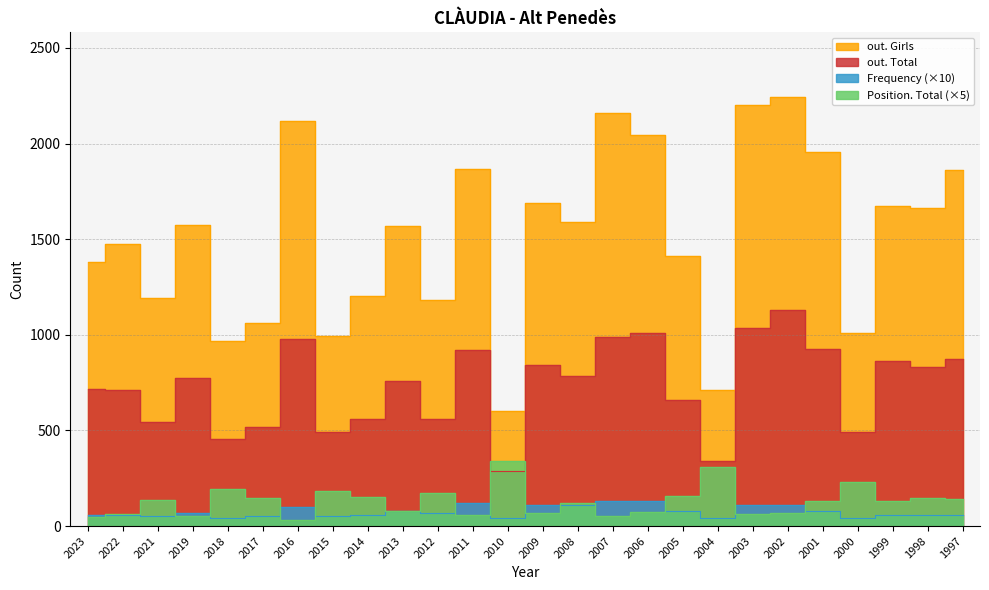

Reading left to right, extract all data points from this chart.

out. Total: 2023=718	2022=714	2021=545	2019=776	2018=454	2017=519	2016=977	2015=494	2014=560	2013=758	2012=562	2011=922	2010=288	2009=842	2008=786	2007=991	2006=1010	2005=658	2004=338	2003=1034	2002=1132	2001=927	2000=493	1999=865	1998=831	1997=873
out. Girls: 2023=1382	2022=1474	2021=1190	2019=1573	2018=966	2017=1064	2016=2119	2015=996	2014=1202	2013=1569	2012=1182	2011=1866	2010=604	2009=1690	2008=1592	2007=2159	2006=2044	2005=1411	2004=713	2003=2204	2002=2245	2001=1956	2000=1008	1999=1676	1998=1662	1997=1863
Frequency: 2023=60	2022=60	2021=50	2019=70	2018=40	2017=50	2016=100	2015=50	2014=60	2013=80	2012=70	2011=120	2010=40	2009=110	2008=110	2007=130	2006=130	2005=80	2004=40	2003=110	2002=110	2001=80	2000=40	1999=60	1998=60	1997=60
Position. Total: 2023=45	2022=65	2021=135	2019=50	2018=195	2017=145	2016=30	2015=185	2014=150	2013=80	2012=175	2011=60	2010=340	2009=70	2008=120	2007=50	2006=75	2005=155	2004=310	2003=65	2002=70	2001=130	2000=230	1999=130	1998=145	1997=140